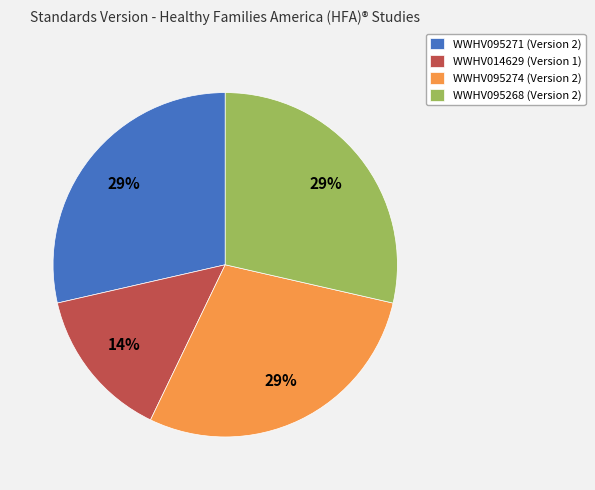

To the nearest percent, what is the average slice percentage?

25%